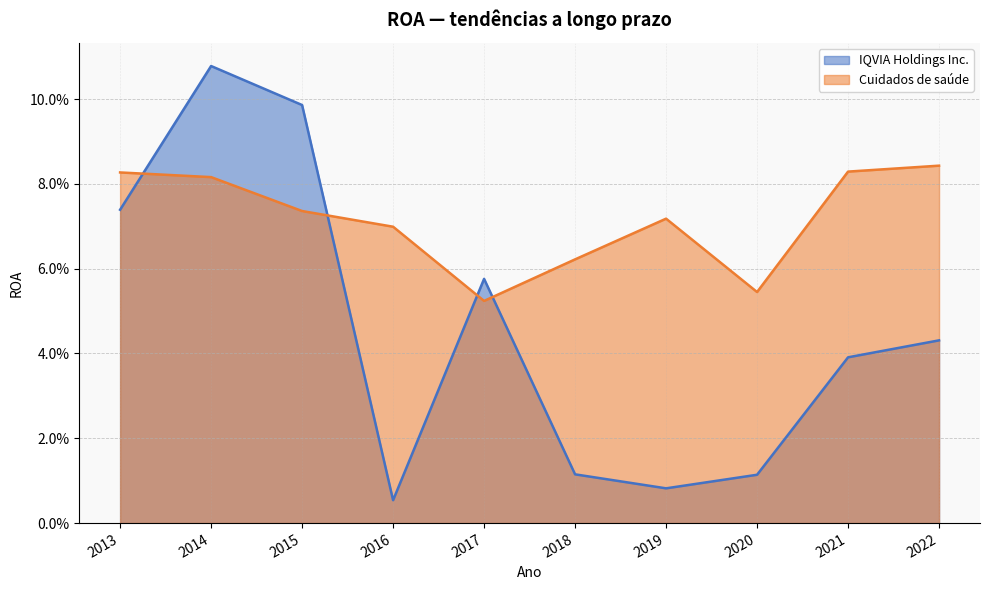

At 2019, list the series in order from largest to smallest.

Cuidados de saúde, IQVIA Holdings Inc.